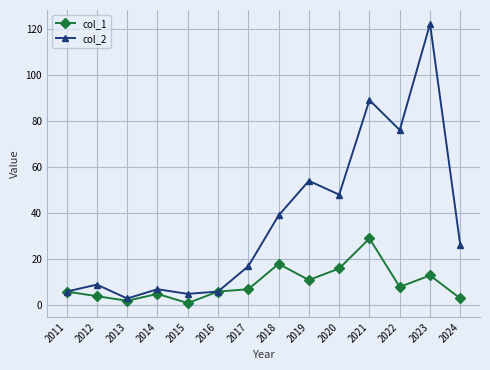

At which category does col_2 reach its first local valley?

2013